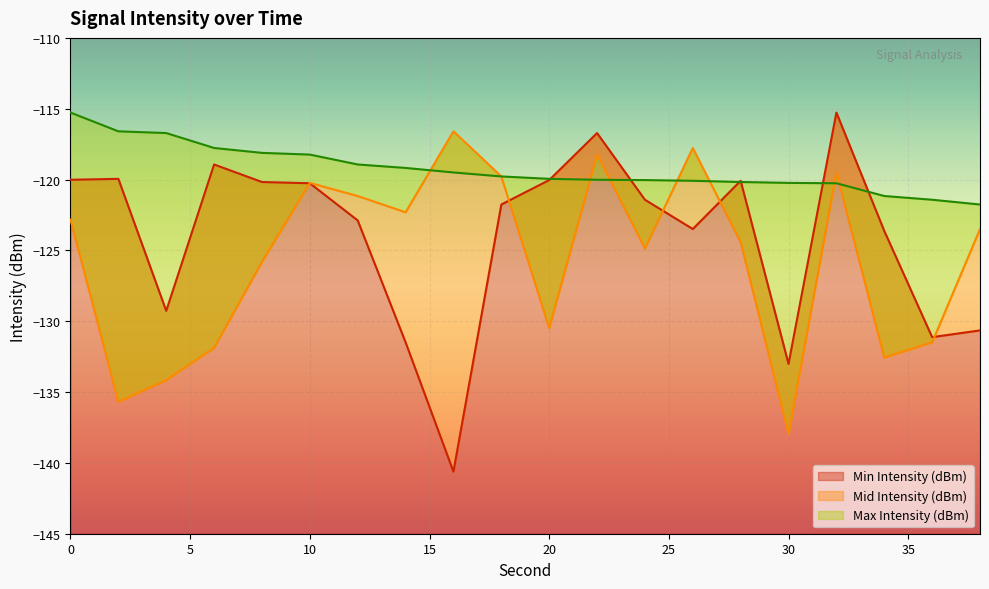

At 32, list the series in order from smallest to largest.

Max Intensity (dBm), Mid Intensity (dBm), Min Intensity (dBm)